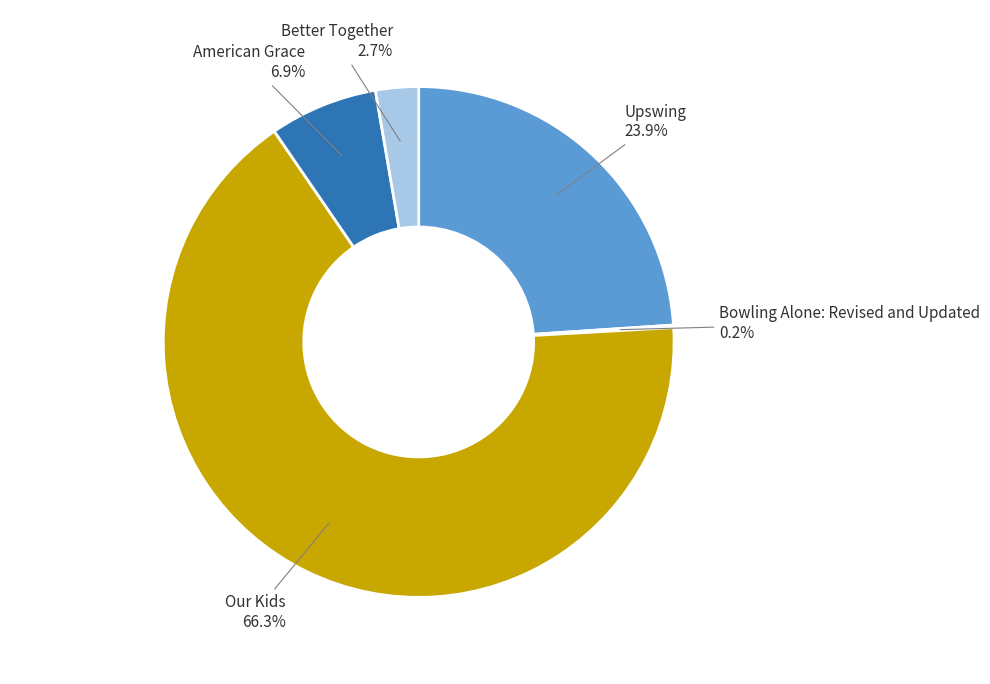

Is there a majority slice in this chart?

Yes